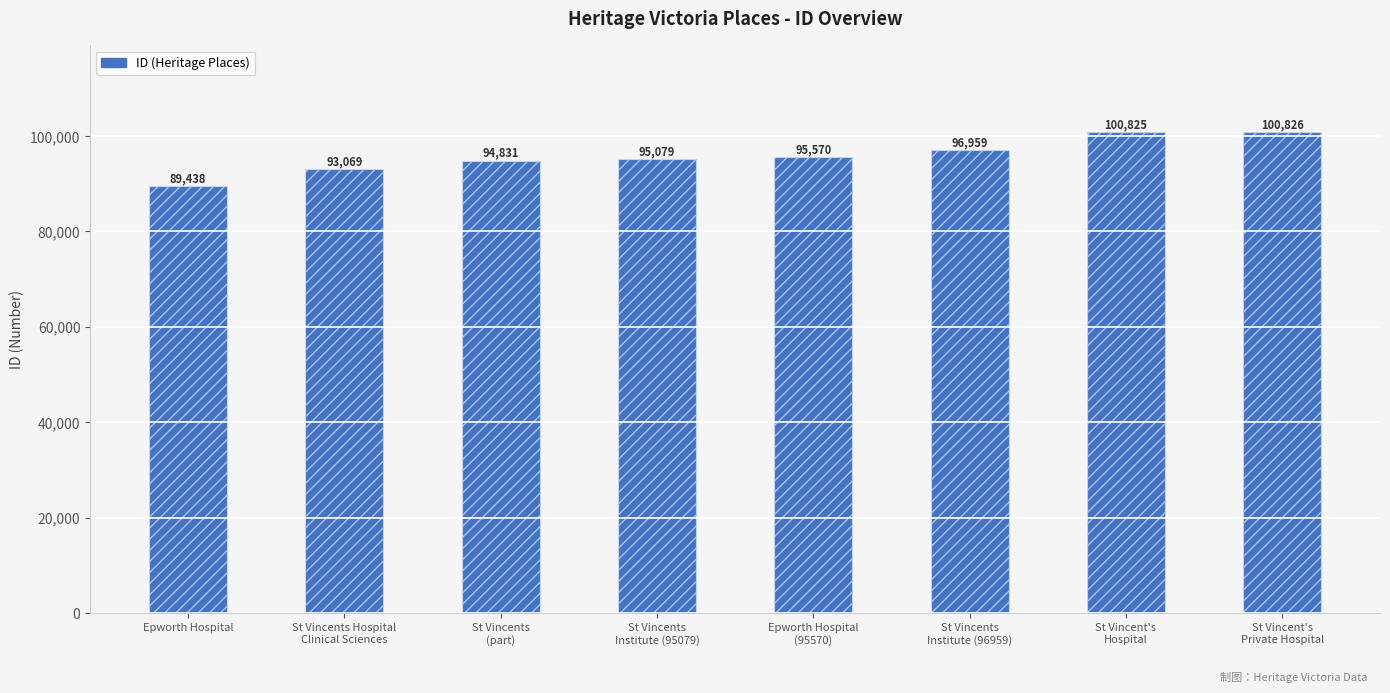

What position from the left is St Vincents
Institute (96959)?

6